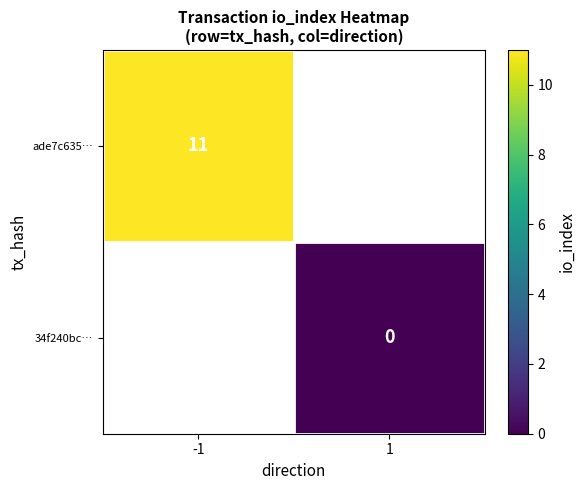

The value of ade7c635… at -1 is 14. True or false?

False